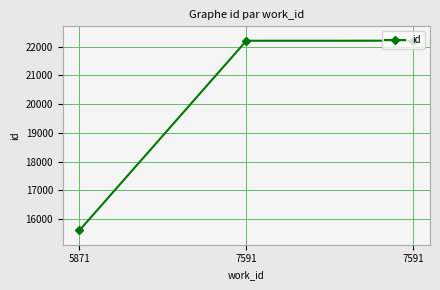

What is the approximate value at 7591, to the nearest 100?

22200